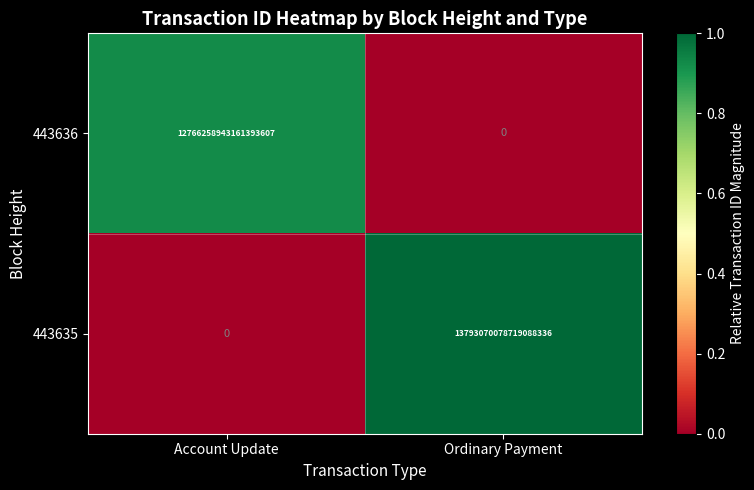

Is it true that 443635 equals 0 at Account Update?

True